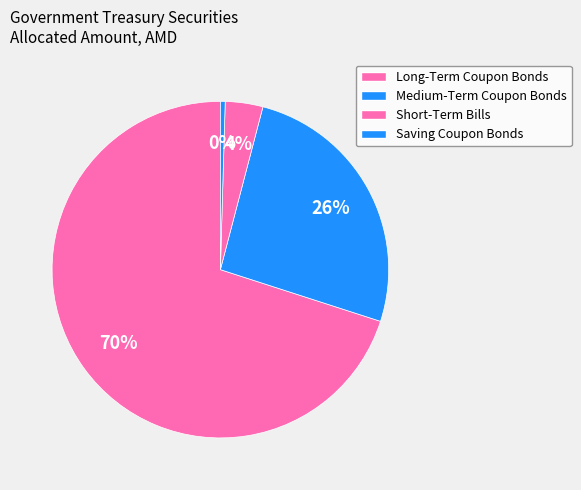

How many segments does this pie chart have?

4